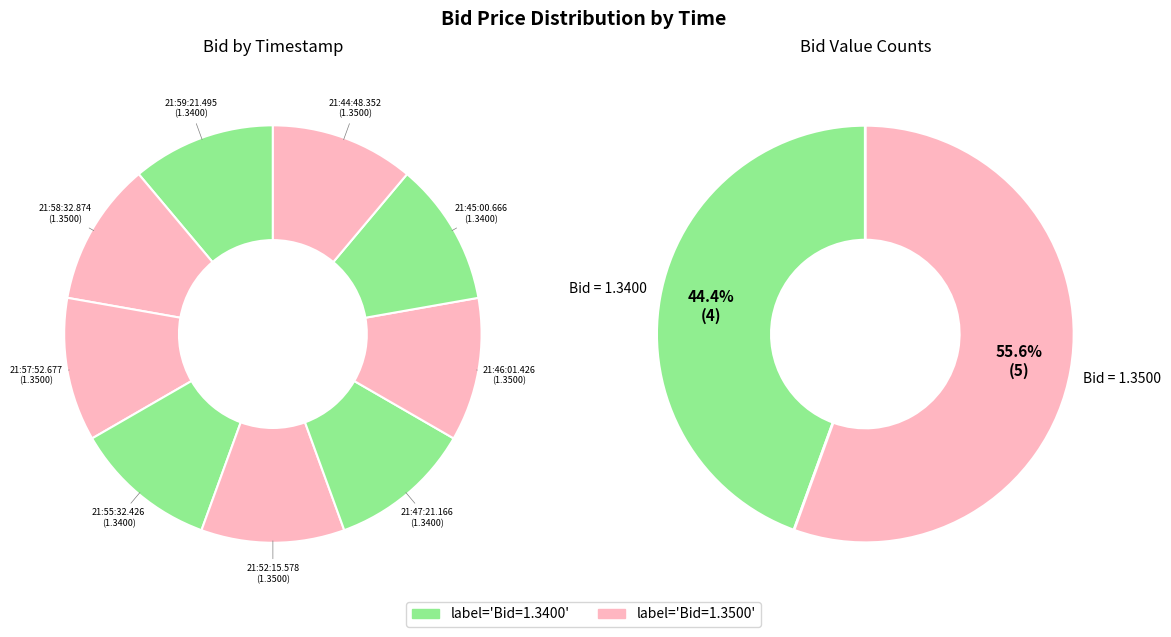

To the nearest percent, what is the combined percentage of 21:44:48.352 and 21:59:21.495?

22%